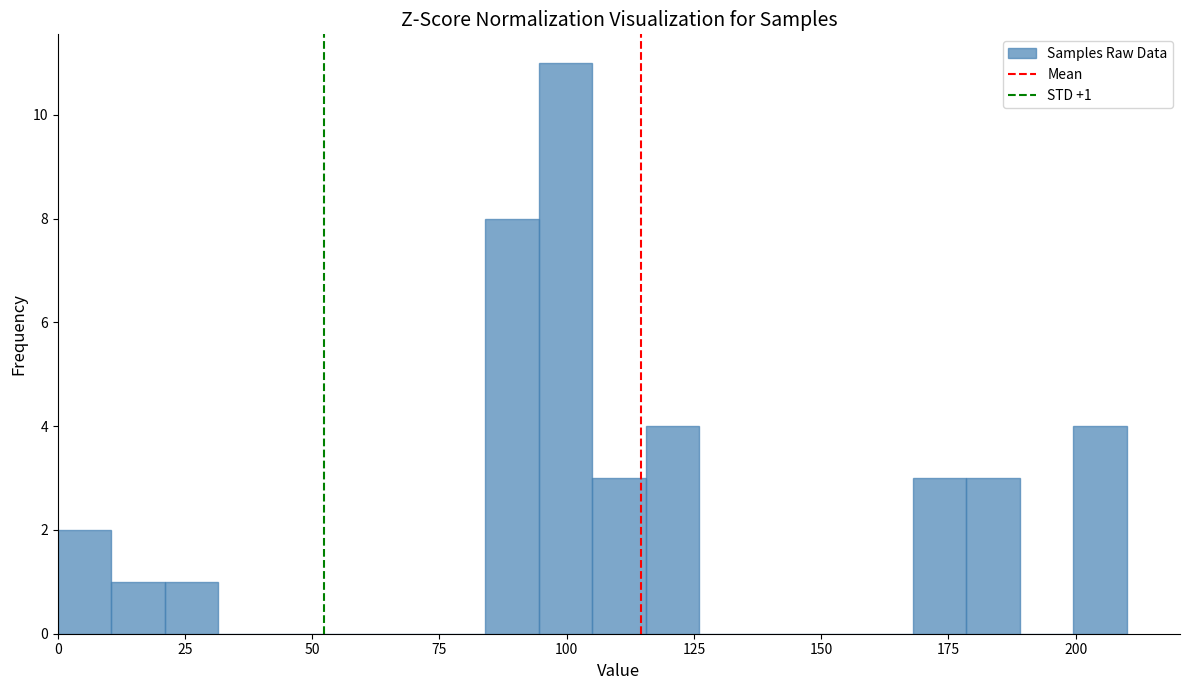

Around what value on the x-axis is the tallest bar? Give the approximate position of its centre, as read against the axis.

100